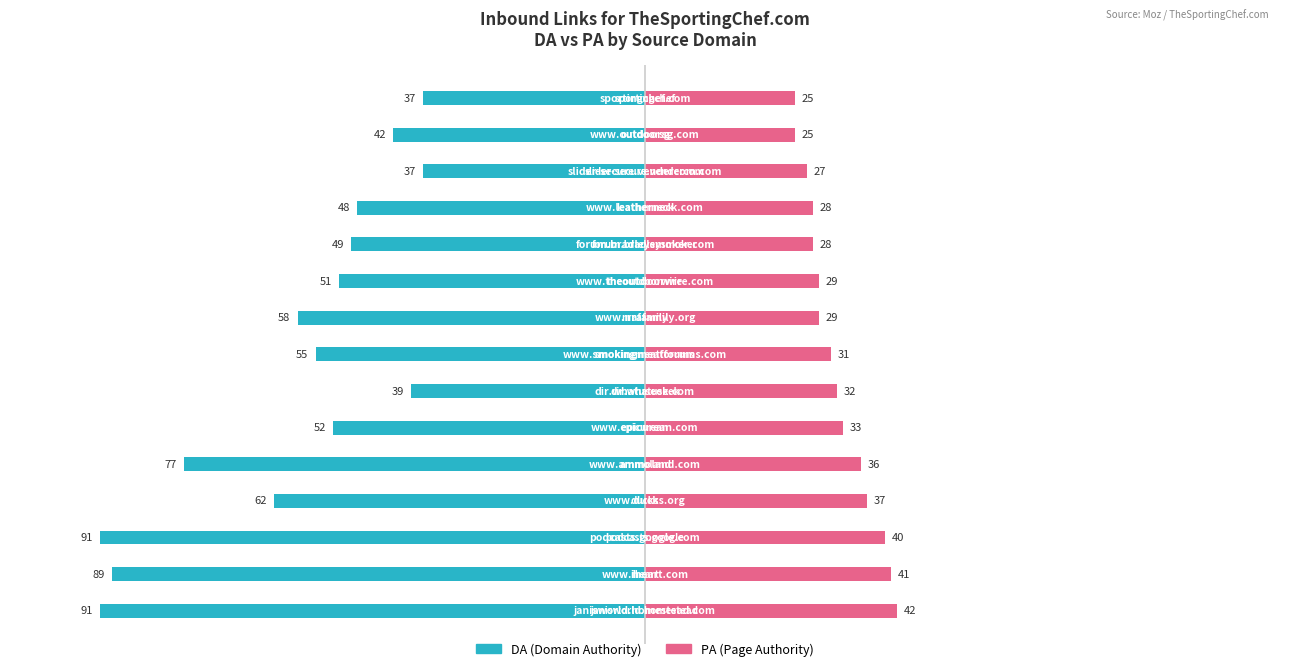

True or false: PA has a value of 21 at 6.

False